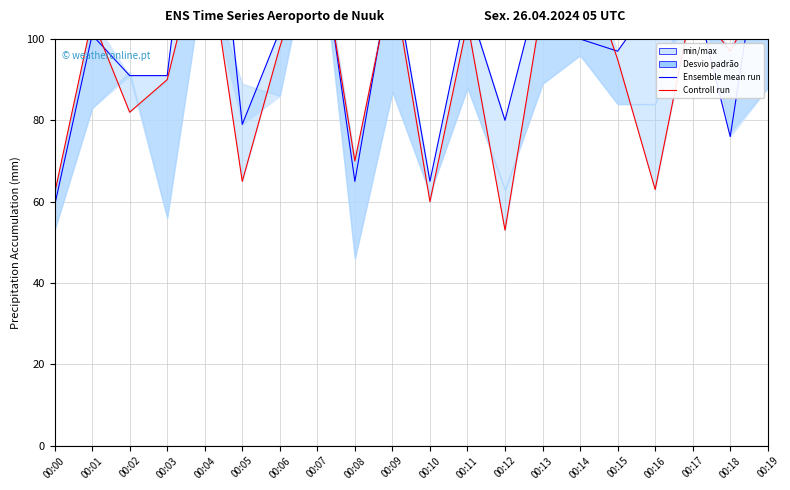

True or false: Ensemble mean run has more than 2 points higher than both neighbors.

True